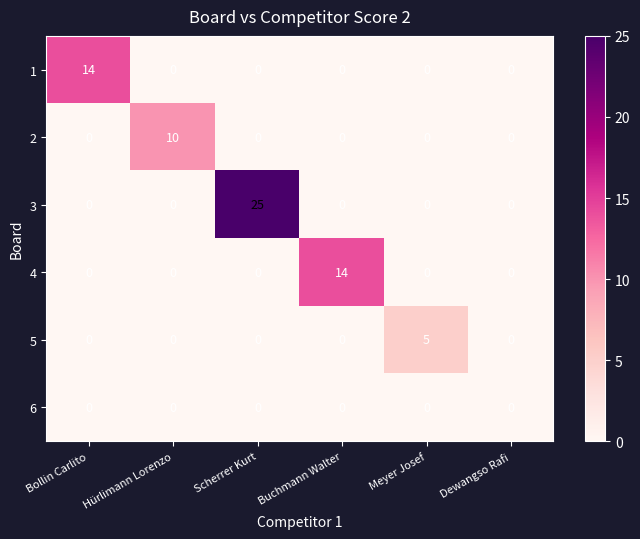

True or false: 3 has a value of -9 at Buchmann Walter.

False